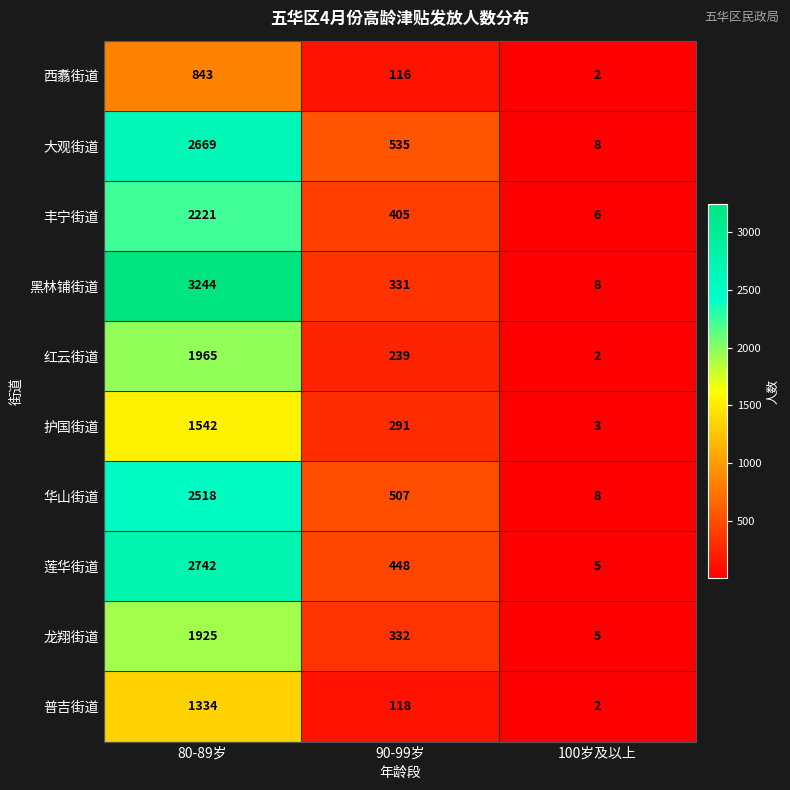

Where is 龙翔街道 nearest to the value 965?

90-99岁